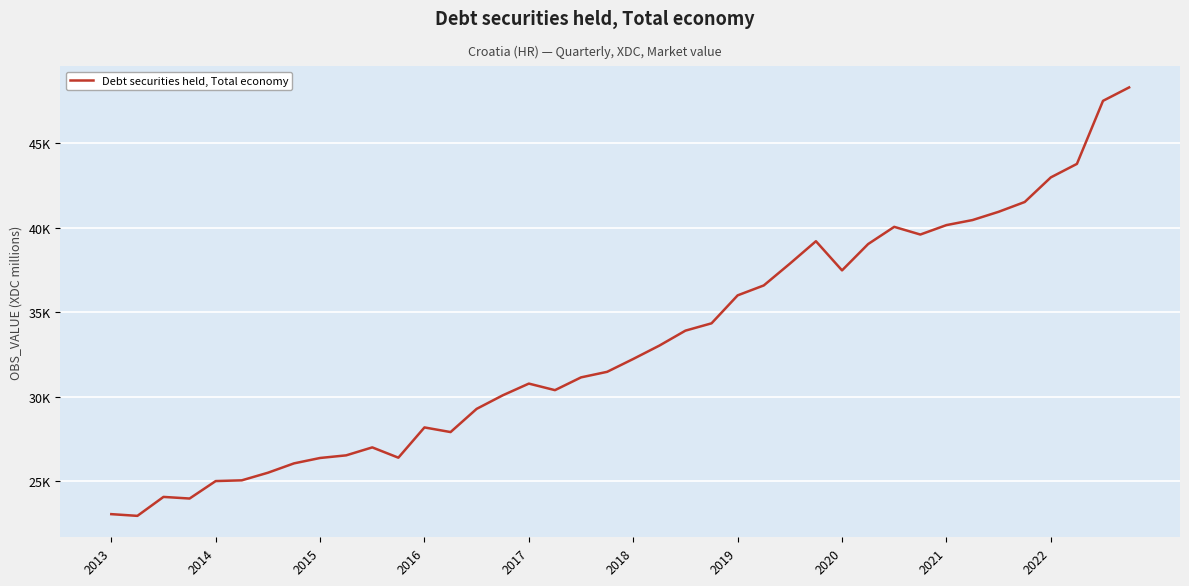

Does the chart have visible grid lines?

Yes